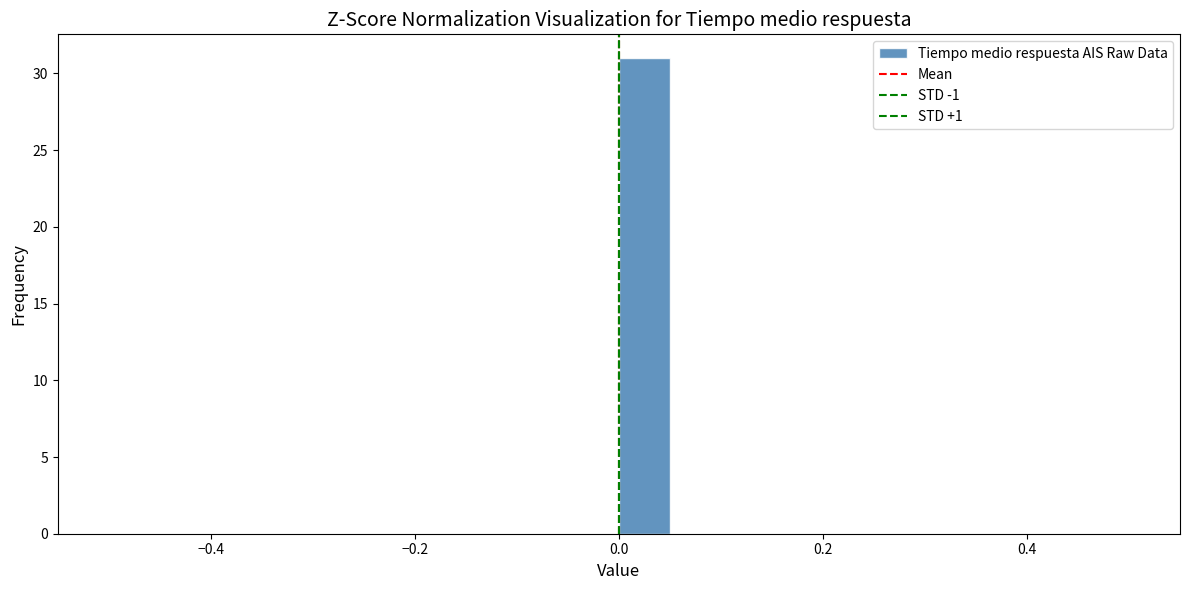

Read against the x-axis, roughly where is the centre of the tallest bar?

0.02